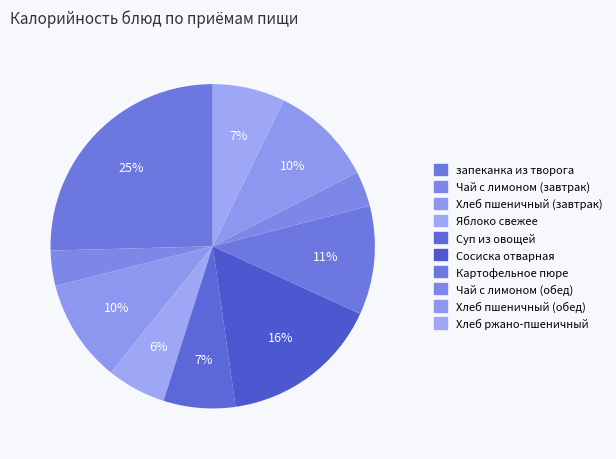

Count the number of slices in the pie.

10